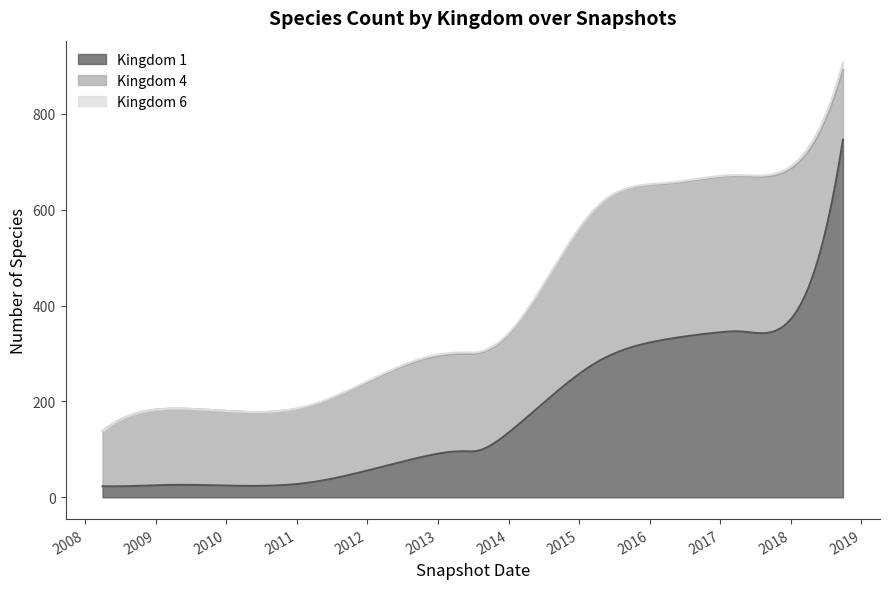

How many data points in Kingdom 4 are above 203?

5